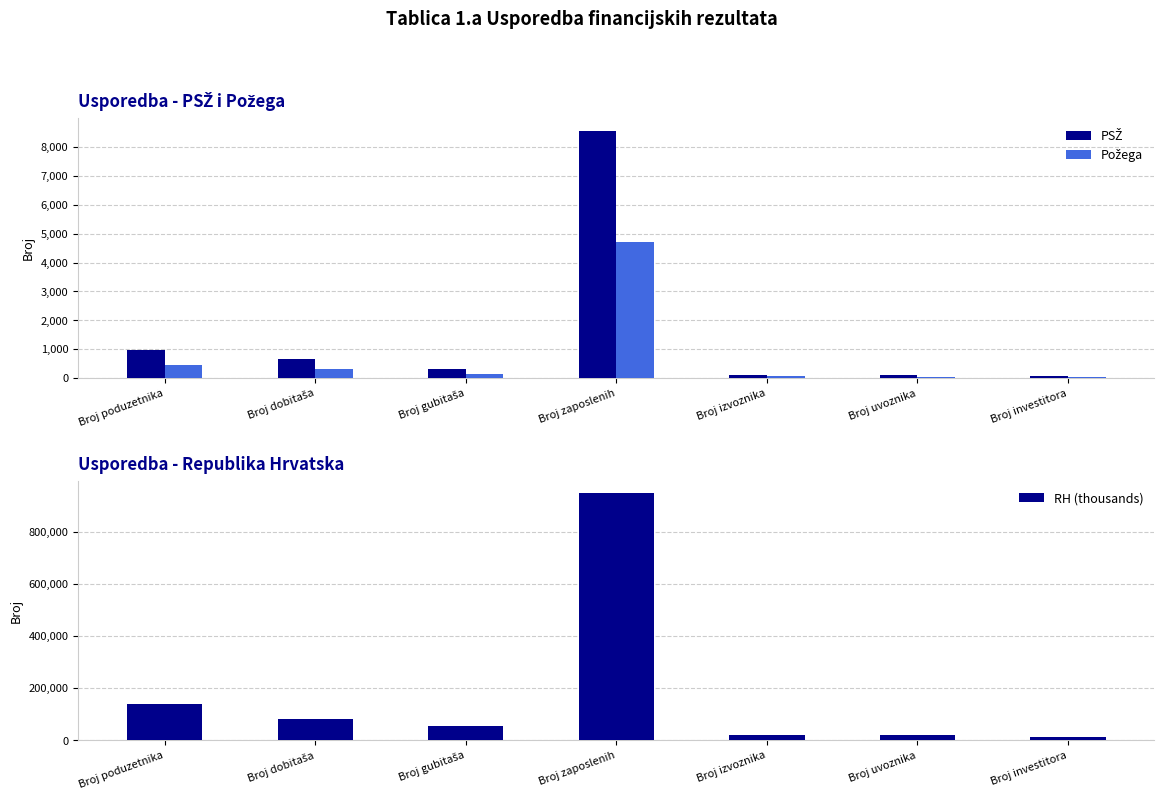

List the series in order of their peak value, lowest first.

Požega, PSŽ, RH (thousands)